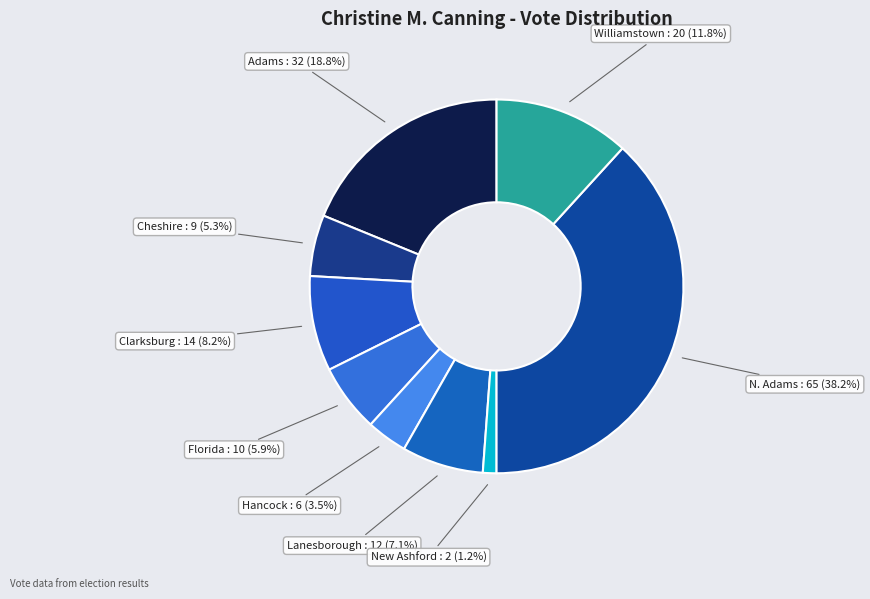

Which slice is the smallest?

New Ashford